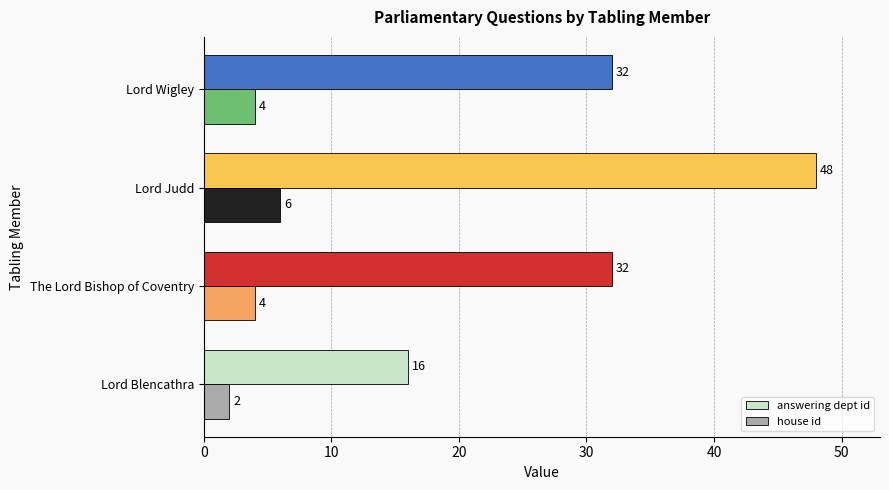

Which label corresponds to the largest value in the chart?

Lord Judd